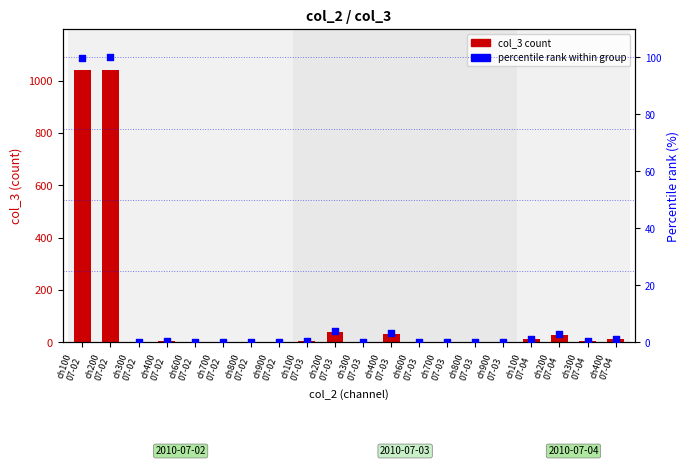

Which series contains the lowest Y value?

col_3 count